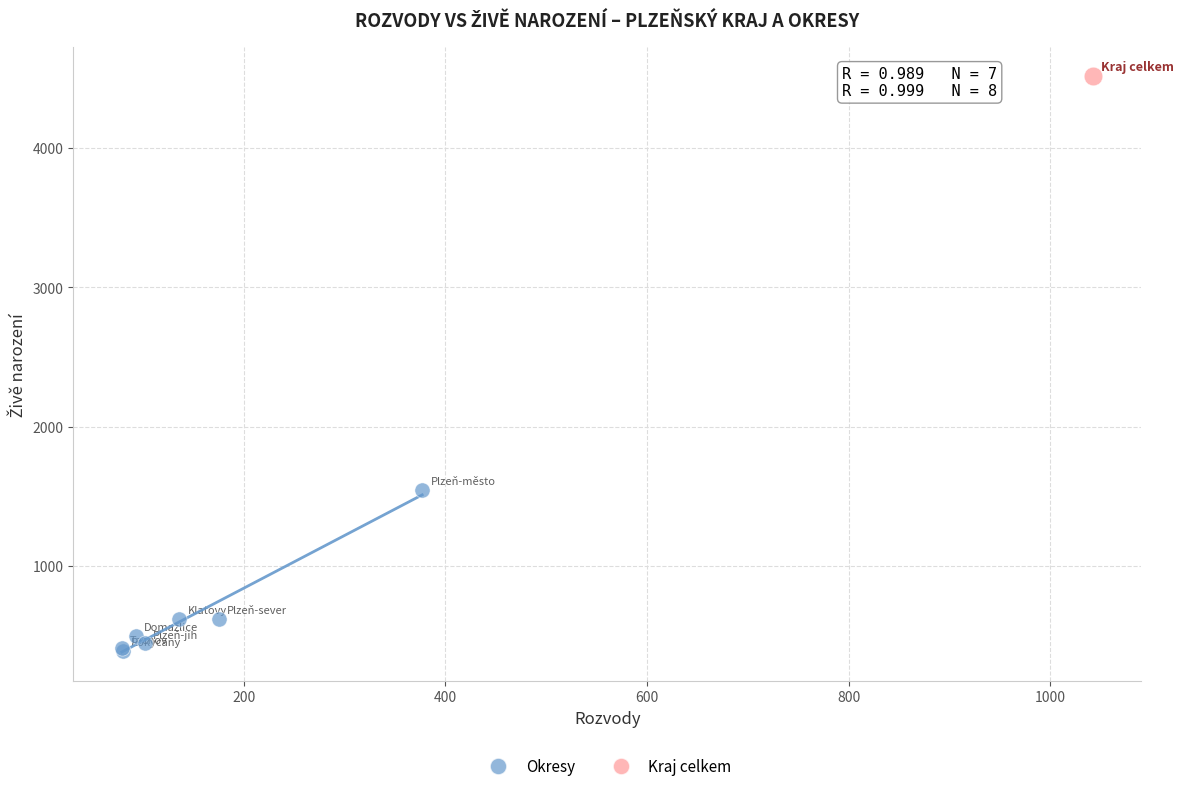

What are all the series names shown in the legend?

Okresy, Kraj celkem